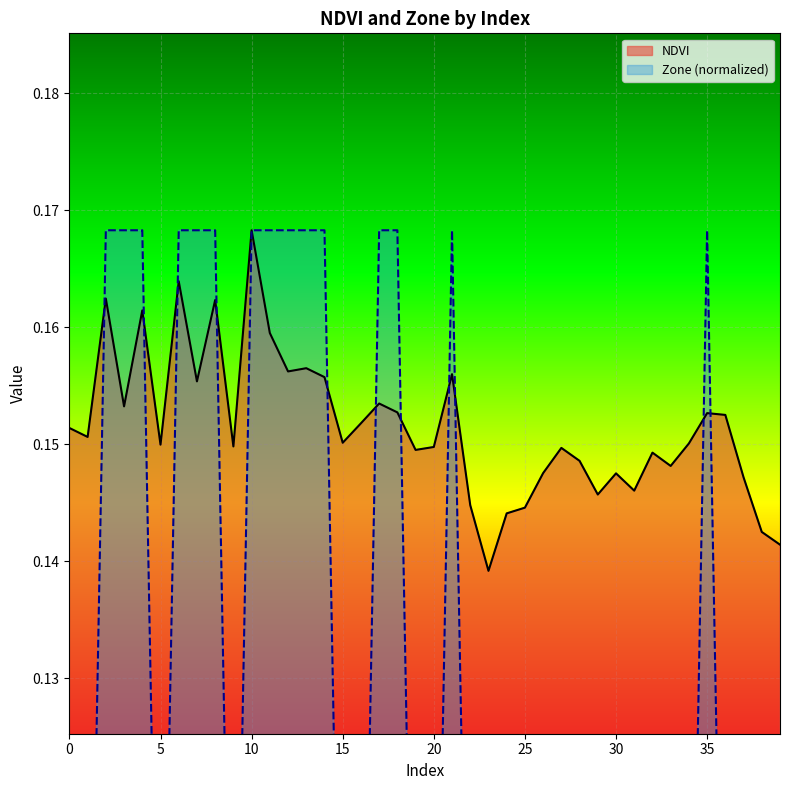

Which series ends up on top after the final intersection of Zone and NDVI?

NDVI